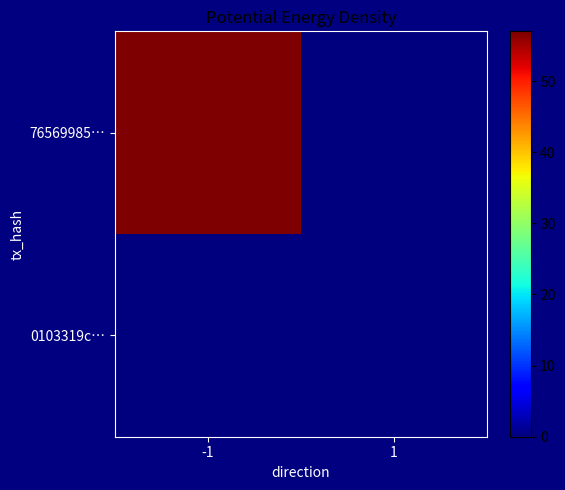

Which series changed the most between -1 and 1?

76569985…